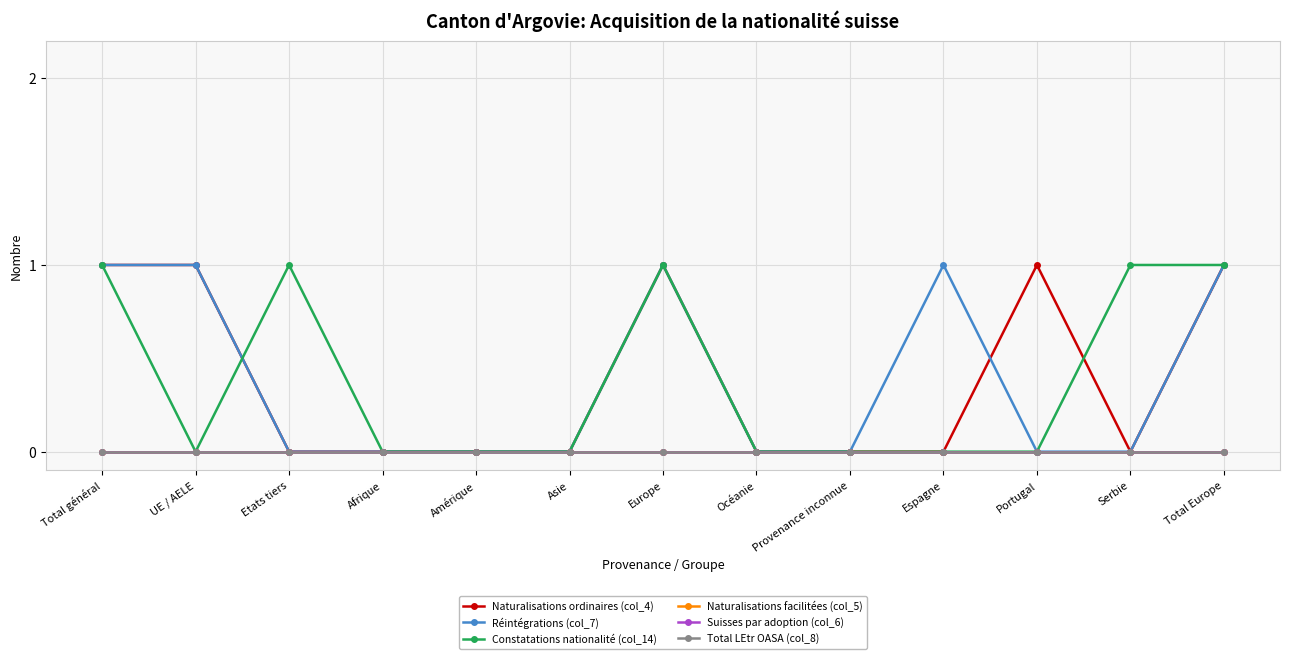

At which label does Constatations nationalité (col_14) reach its peak?

Total général